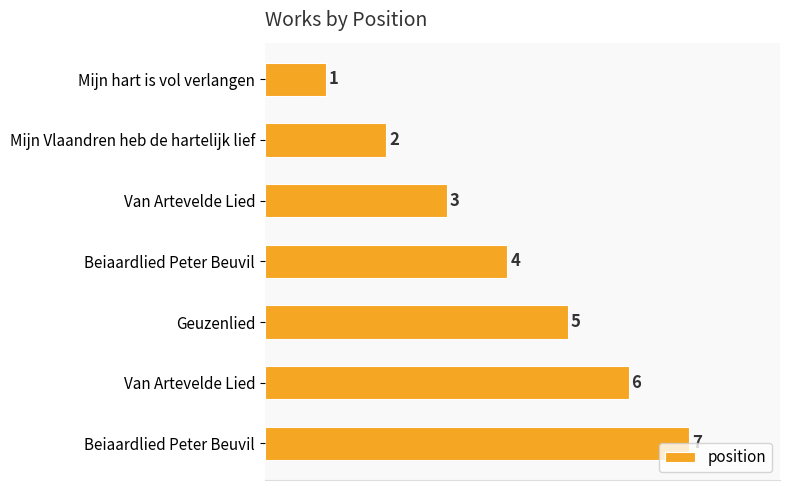

How many bars are there in total?

7